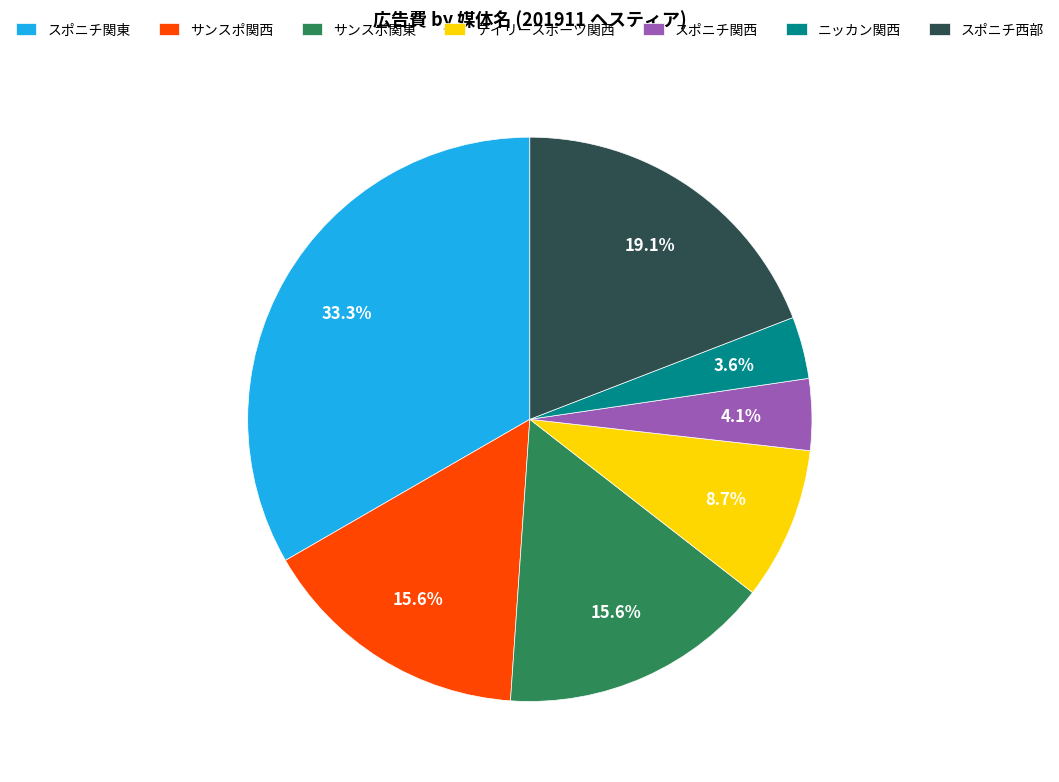

Which has a higher value, サンスポ関西 or スポニチ西部?

スポニチ西部